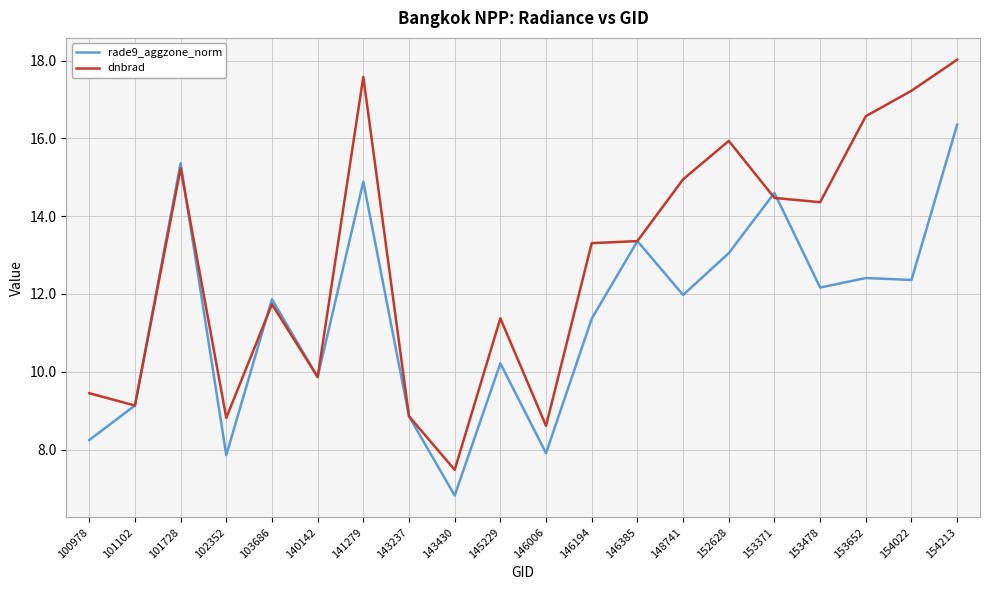

List the series in order of their overall mean, lowest first.

rade9_aggzone_norm, dnbrad